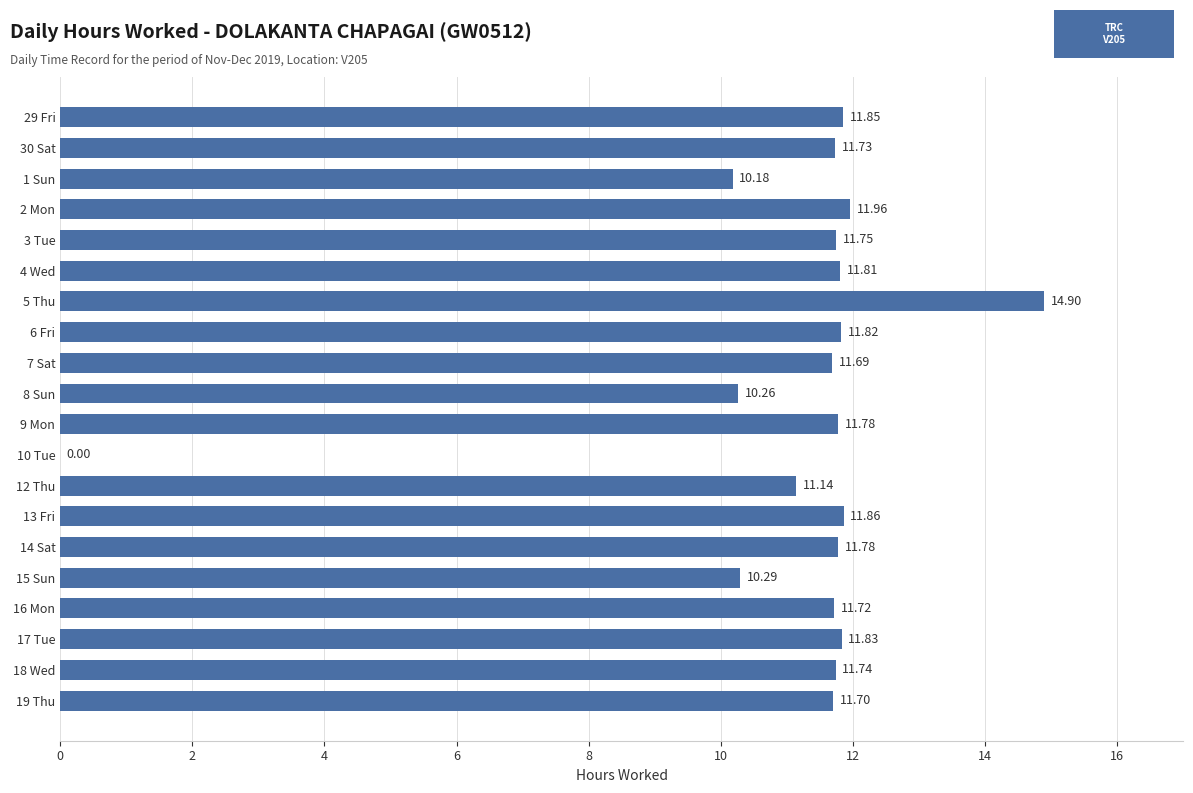

What is the change in value from 6 Fri to 5 Thu?

+3.1